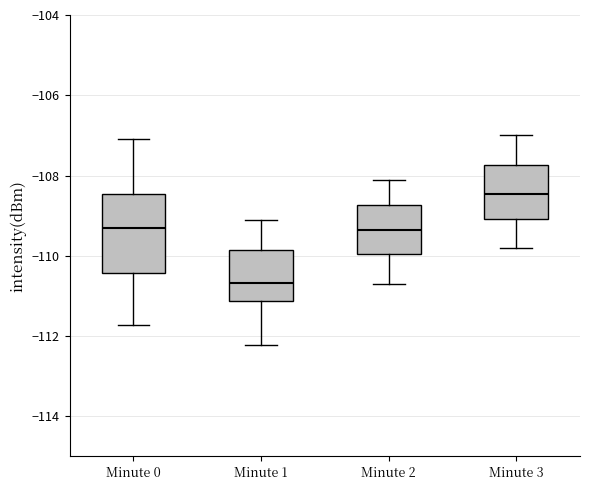

Reading left to right, read every box against the y-axis: the position of its median line, the range the box covers, and the ends of its whiskers. The values are not printed on the chart, so give them approximately, as read against the axis.

Minute 0: median -109.4, box -110.4 to -108.4, whiskers -111.8 to -107.0
Minute 1: median -110.6, box -111.2 to -109.8, whiskers -112.2 to -109.2
Minute 2: median -109.4, box -110.0 to -108.8, whiskers -110.6 to -108.0
Minute 3: median -108.4, box -109.0 to -107.8, whiskers -109.8 to -107.0